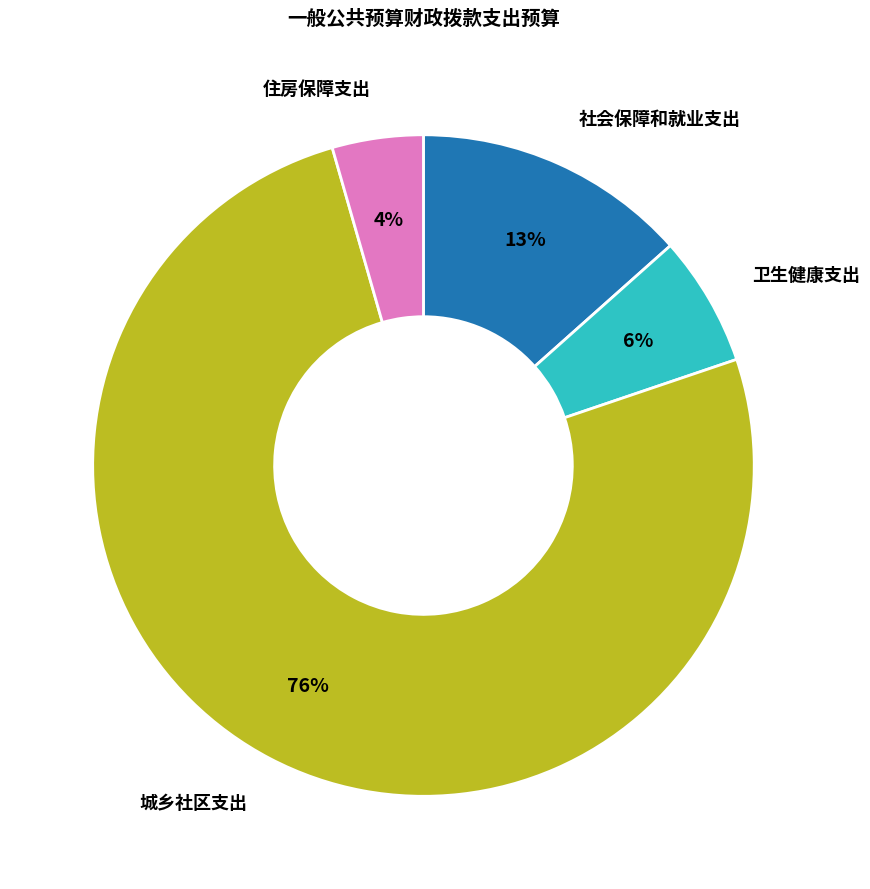

How many segments does this pie chart have?

4